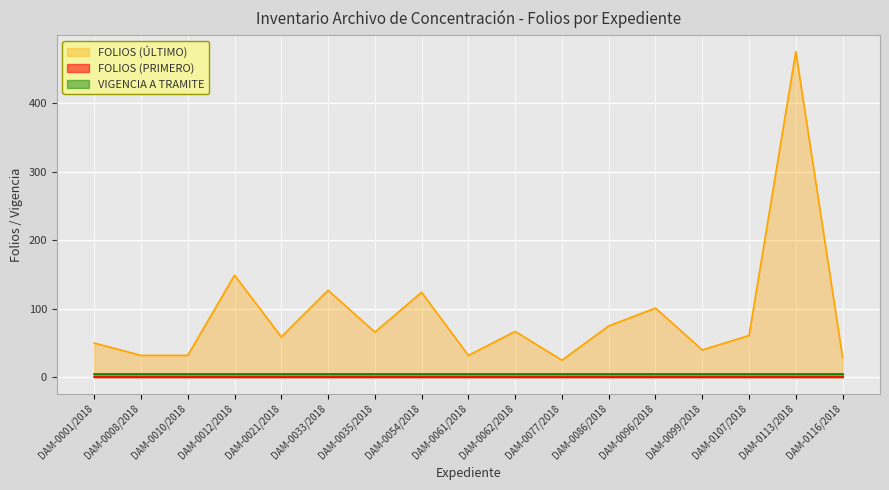

What is the average value of the VIGENCIA A TRAMITE series?

5